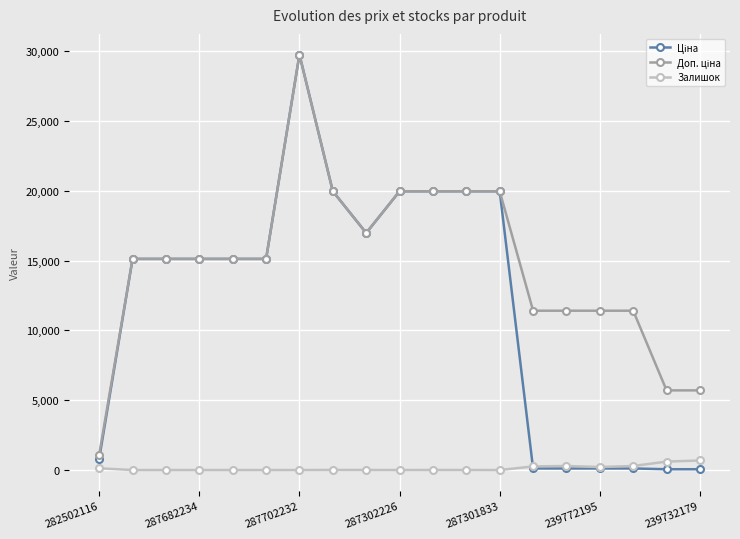

How many data points does each series have?

19